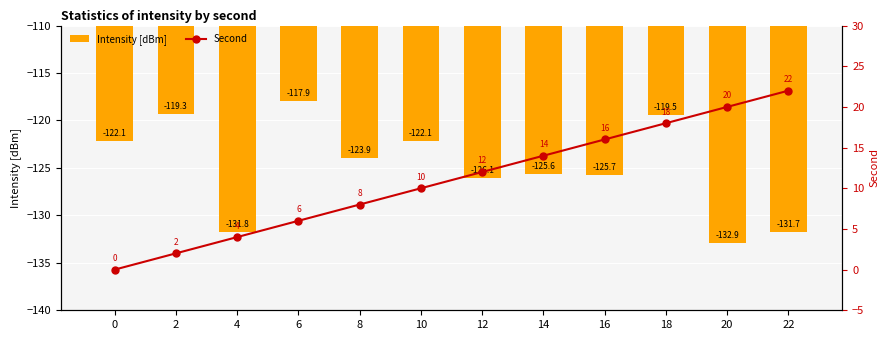

What is the total value across all series at 14?

-111.6